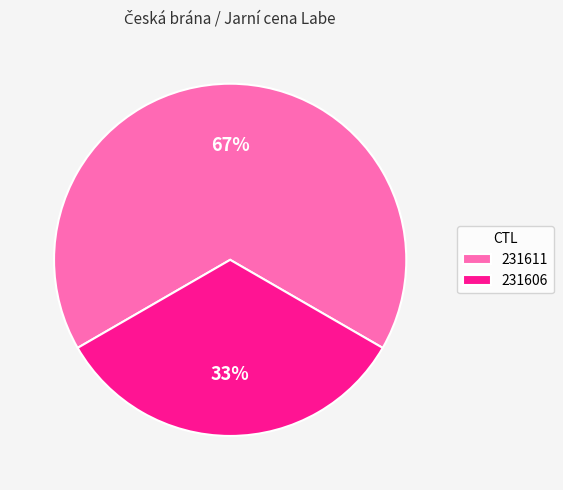

Do 231606 and 231611 together represent more than half of the pie?

Yes